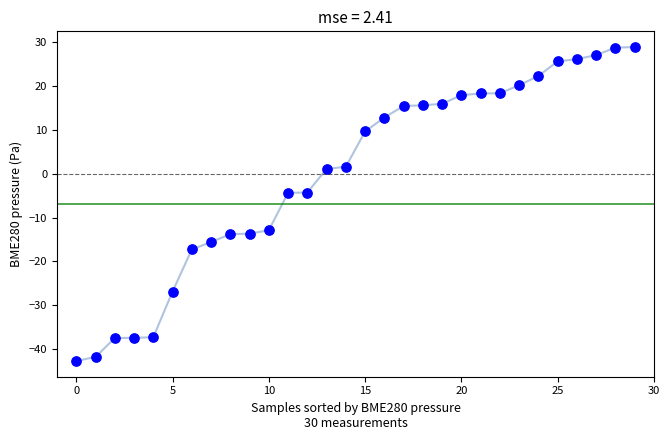

What is the range of Y values (max minus min)?

71.6